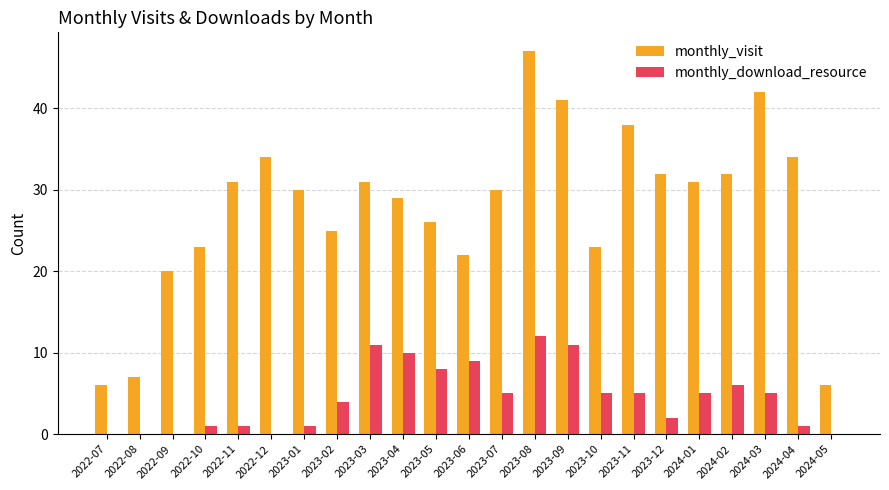

Reading left to right, what are all the values shown in this chart?

monthly_visit: 2022-07=6	2022-08=7	2022-09=20	2022-10=23	2022-11=31	2022-12=34	2023-01=30	2023-02=25	2023-03=31	2023-04=29	2023-05=26	2023-06=22	2023-07=30	2023-08=47	2023-09=41	2023-10=23	2023-11=38	2023-12=32	2024-01=31	2024-02=32	2024-03=42	2024-04=34	2024-05=6
monthly_download_resource: 2022-07=0	2022-08=0	2022-09=0	2022-10=1	2022-11=1	2022-12=0	2023-01=1	2023-02=4	2023-03=11	2023-04=10	2023-05=8	2023-06=9	2023-07=5	2023-08=12	2023-09=11	2023-10=5	2023-11=5	2023-12=2	2024-01=5	2024-02=6	2024-03=5	2024-04=1	2024-05=0